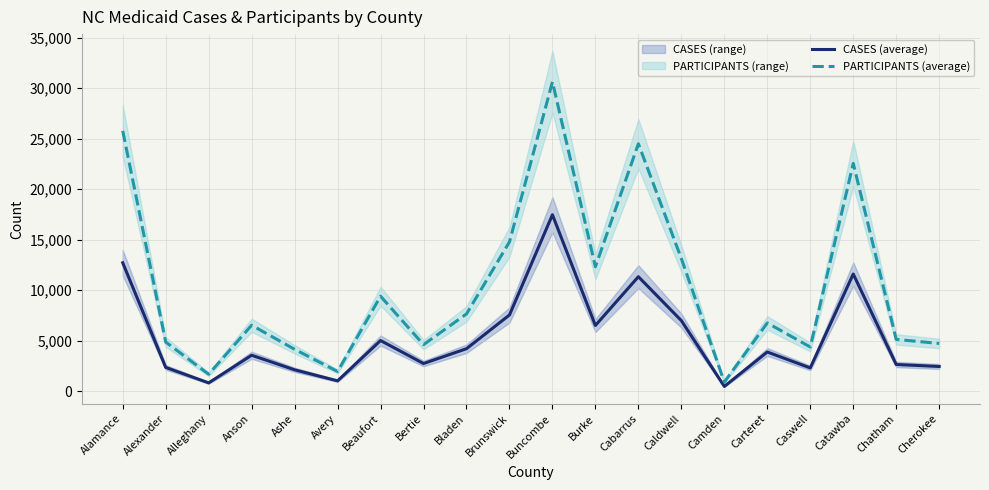

List the labels in order of CASES (average) value, smallest first.

Camden, Alleghany, Avery, Ashe, Caswell, Alexander, Cherokee, Chatham, Bertie, Anson, Carteret, Bladen, Beaufort, Burke, Caldwell, Brunswick, Cabarrus, Catawba, Alamance, Buncombe